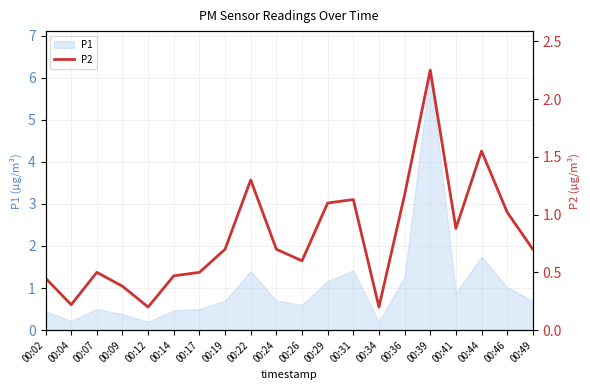

Which has a higher value, 00:24 or 00:41?

00:41